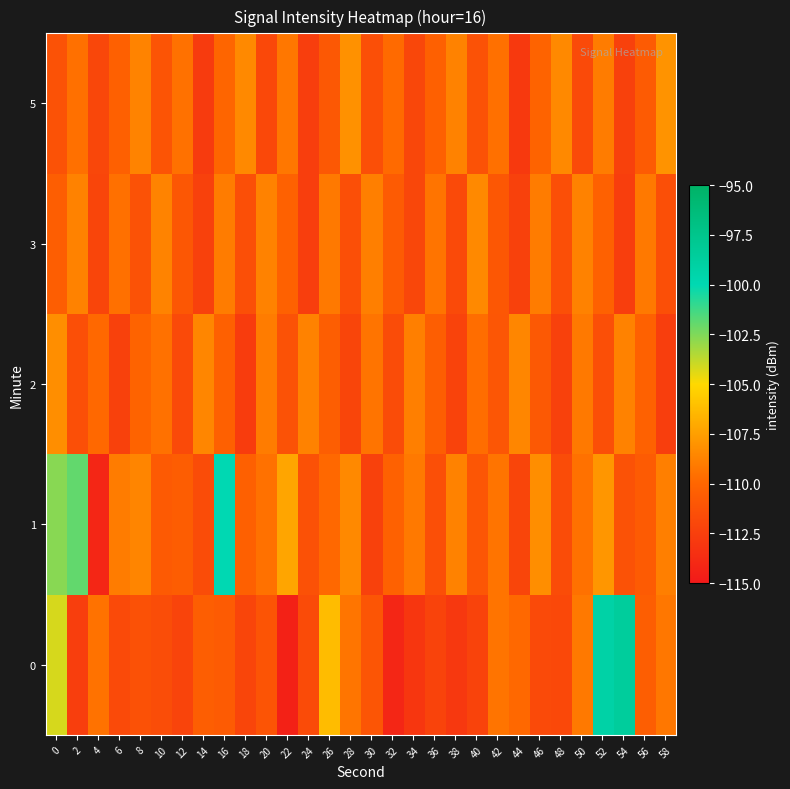

Reading left to right, transcribe all the data shown in this chart.

0: 0=-104.2	2=-112.6	4=-109.4	6=-111.8	8=-111.3	10=-111.6	12=-112.2	14=-110.5	16=-110.7	18=-112.1	20=-111.2	22=-114.4	24=-111.7	26=-106.2	28=-109.3	30=-111.0	32=-114.1	34=-113.1	36=-112.2	38=-112.9	40=-112.2	42=-109.4	44=-109.8	46=-111.8	48=-111.9	50=-109.2	52=-99.2	54=-98.6	56=-110.5	58=-109.2
1: 0=-102.7	2=-102.0	4=-114.1	6=-109.0	8=-108.6	10=-110.7	12=-110.5	14=-111.7	16=-100.0	18=-110.4	20=-109.5	22=-107.2	24=-111.3	26=-109.9	28=-108.5	30=-112.3	32=-110.2	34=-109.1	36=-111.5	38=-108.8	40=-111.0	42=-109.3	44=-112.1	46=-108.2	48=-111.7	50=-109.5	52=-107.9	54=-111.2	56=-110.7	58=-108.9
2: 0=-108.2	2=-111.5	4=-109.9	6=-112.3	8=-110.1	10=-109.5	12=-111.8	14=-108.6	16=-110.3	18=-112.7	20=-109.0	22=-111.2	24=-108.8	26=-110.5	28=-112.1	30=-109.3	32=-111.7	34=-108.9	36=-110.5	38=-112.2	40=-109.7	42=-111.0	44=-108.6	46=-110.8	48=-112.3	50=-109.1	52=-111.5	54=-108.8	56=-110.2	58=-112.6
3: 0=-110.5	2=-108.8	4=-112.1	6=-109.6	8=-111.2	10=-108.7	12=-110.9	14=-112.3	16=-109.0	18=-111.5	20=-108.8	22=-110.2	24=-112.6	26=-109.1	28=-111.5	30=-108.9	32=-110.7	34=-112.0	36=-109.3	38=-111.8	40=-108.5	42=-110.9	44=-112.3	46=-109.0	48=-111.5	50=-108.8	52=-110.2	54=-112.6	56=-109.1	58=-111.5
5: 0=-111.2	2=-109.6	4=-112.0	6=-110.3	8=-108.7	10=-111.1	12=-109.5	14=-112.8	16=-110.0	18=-108.5	20=-111.9	22=-109.2	24=-112.6	26=-110.9	28=-108.1	30=-111.5	32=-109.8	34=-112.0	36=-110.3	38=-108.8	40=-111.2	42=-109.6	44=-112.9	46=-110.1	48=-108.5	50=-111.8	52=-109.0	54=-112.3	56=-110.7	58=-108.0